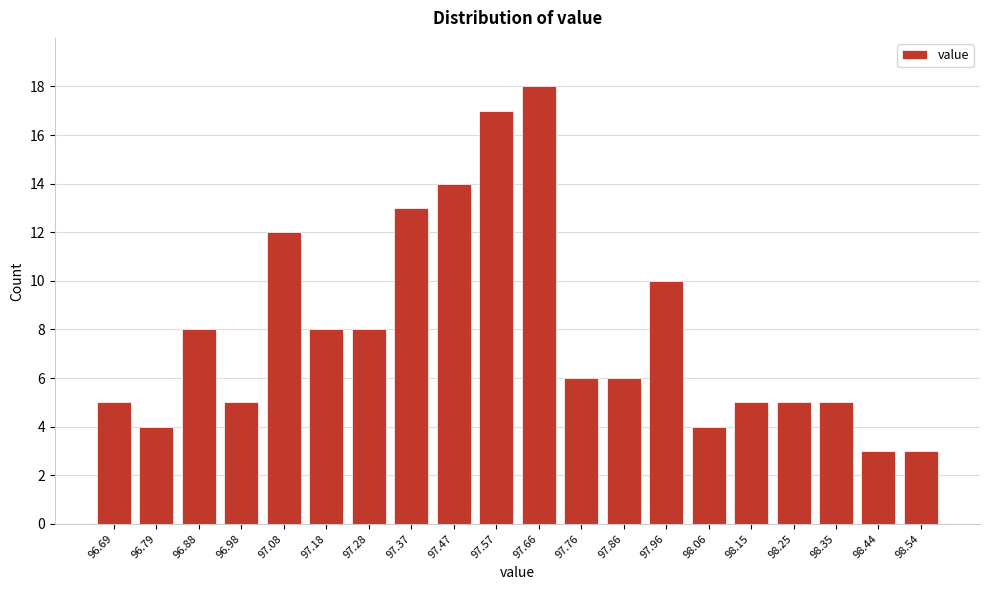

Reading left to right, what are all the values shown in this chart?

5	4	8	5	12	8	8	13	14	17	18	6	6	10	4	5	5	5	3	3